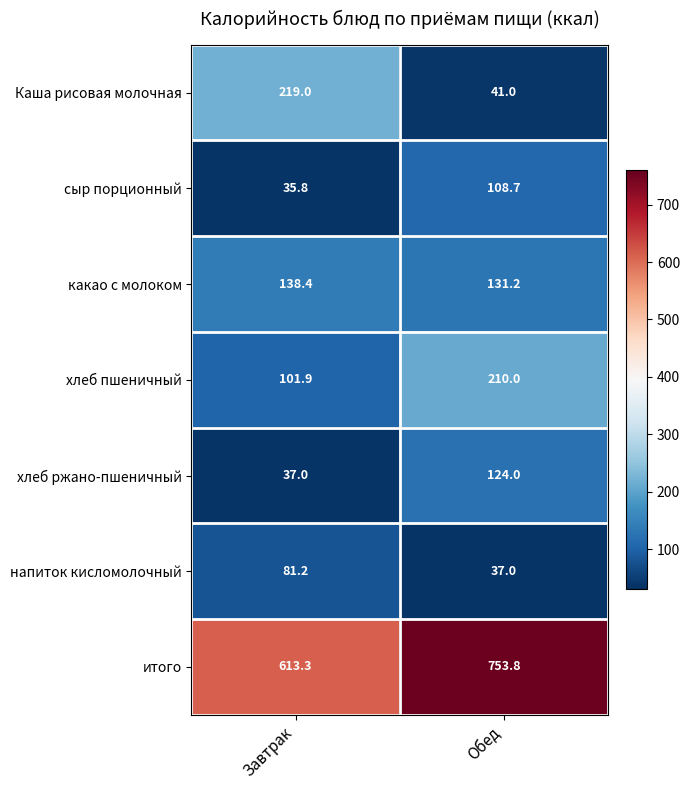

At which category is the sum across all series the highest?

Обед